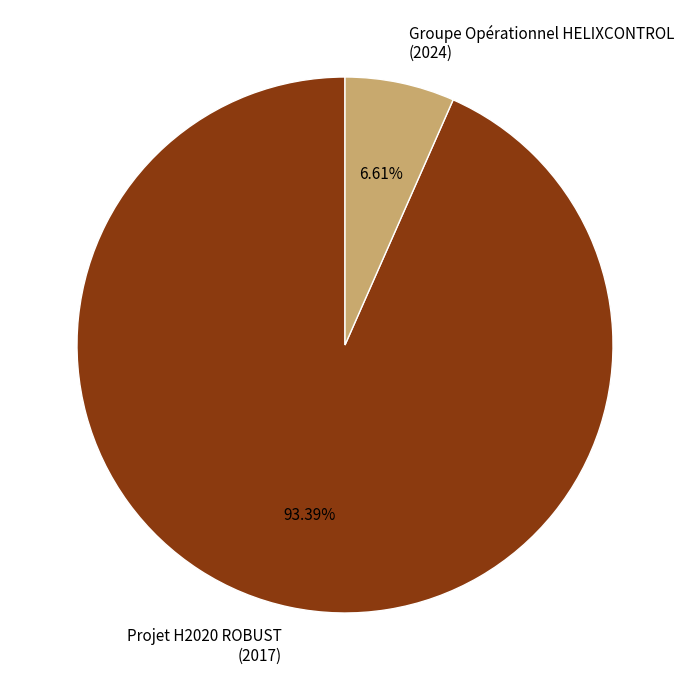

Which has a higher value, Projet H2020 ROBUST (2017) or Groupe Opérationnel HELIXCONTROL (2024)?

Projet H2020 ROBUST (2017)